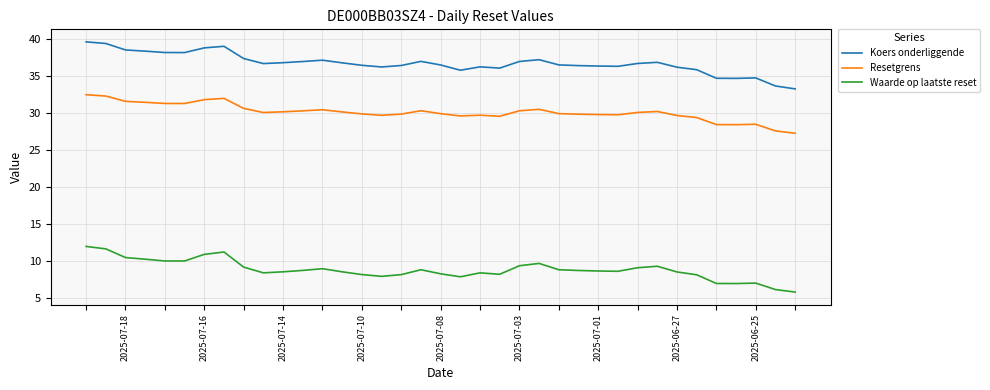

True or false: Resetgrens and Waarde op laatste reset cross at least once.

False